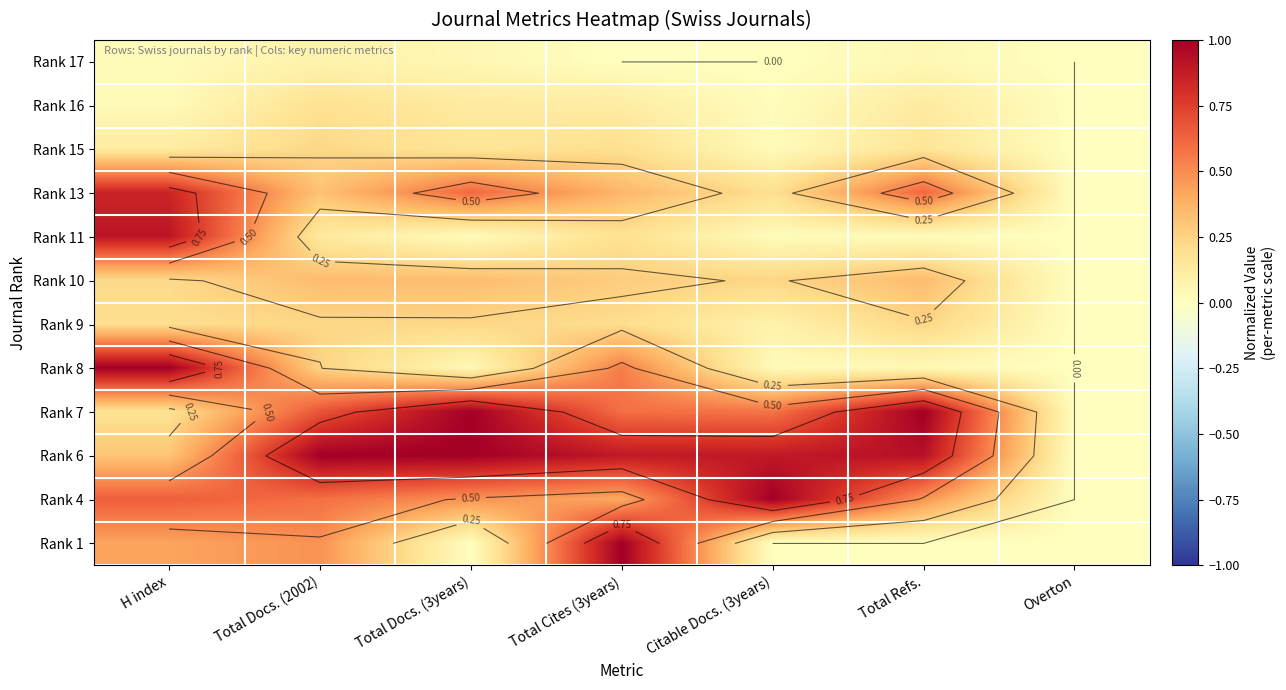

At which category is the sum across all series the highest?

H index